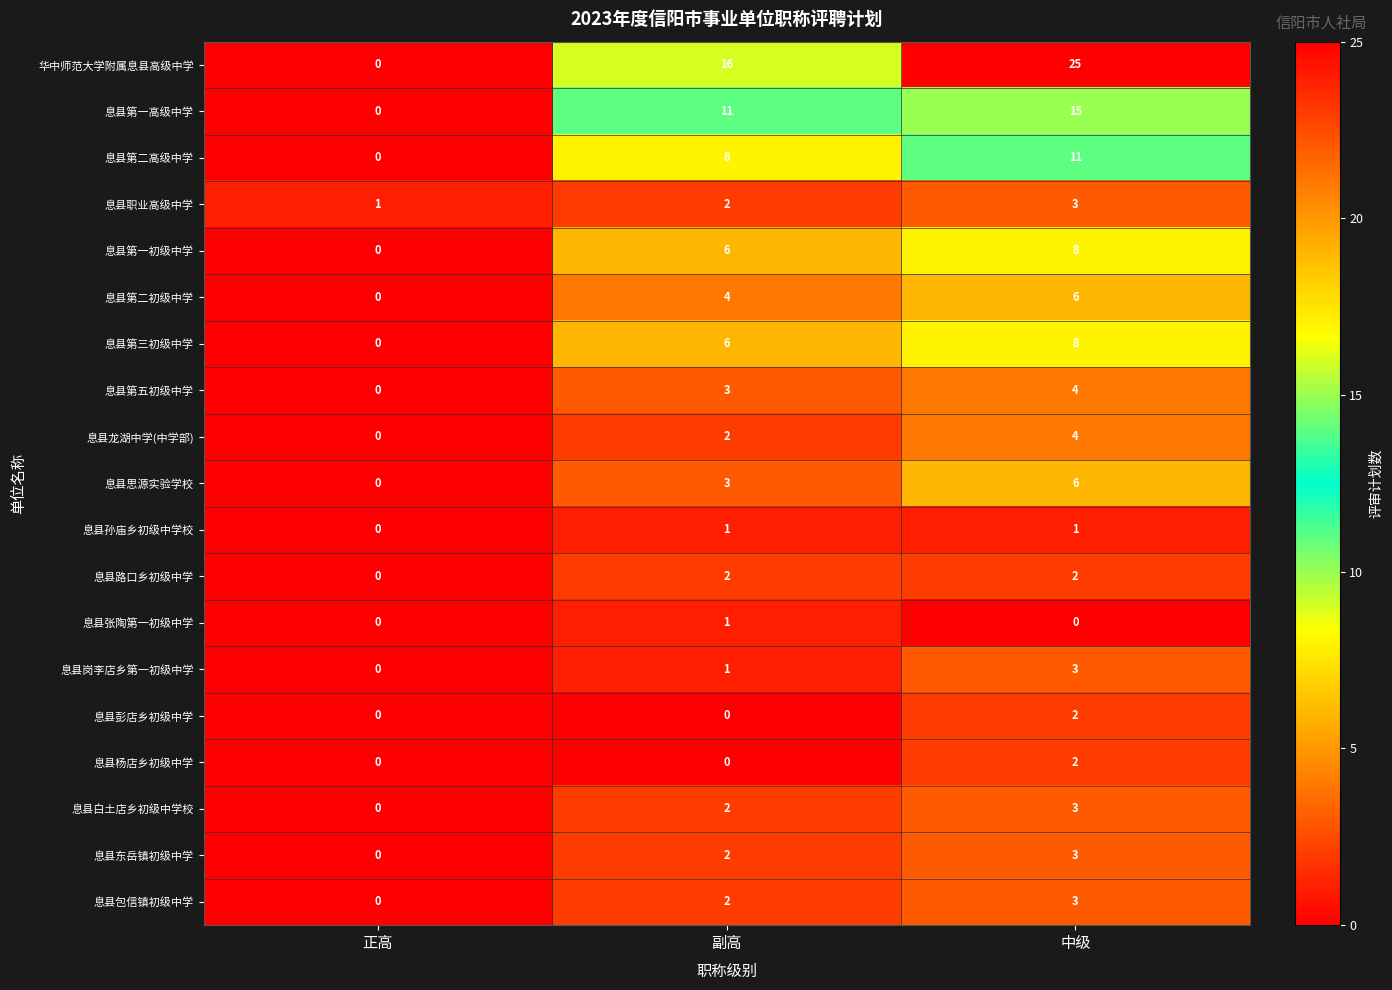

What is the sum of the 息县白土店乡初级中学校 values at 正高 and 中级?

3